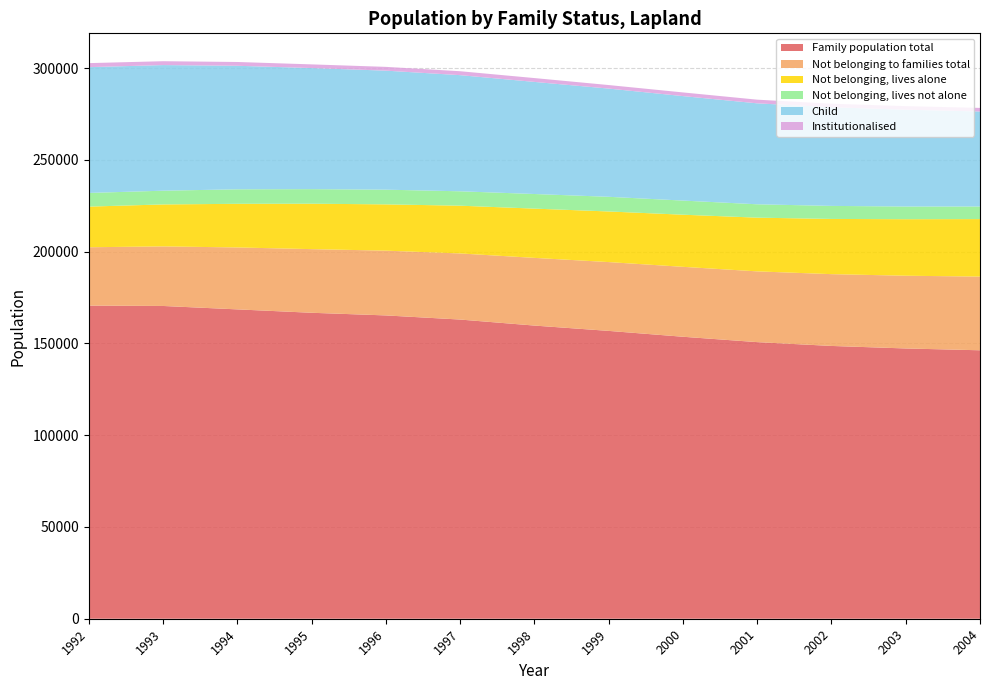

Reading left to right, list all the values displayed in this chart.

Family population total: 170640	170435	168573	166727	165283	163034	159755	156854	153660	150731	148652	147278	146289
Not belonging to families total: 31793	32460	33752	34684	35296	36017	36892	37498	38108	38557	39125	39639	40154
Not belonging, lives alone: 22144	22866	23776	24746	25218	26029	26834	27578	28398	29272	30080	30794	31332
Not belonging, lives not alone: 7454	7489	7906	7945	8015	7846	7966	7996	7704	7286	7110	6914	6865
Child: 68540	68456	67312	65988	64855	63284	61086	58971	56927	55008	53752	52764	51769
Institutionalised: 2195	2105	2070	1993	2063	2142	2092	1924	2006	1999	1935	1931	1957